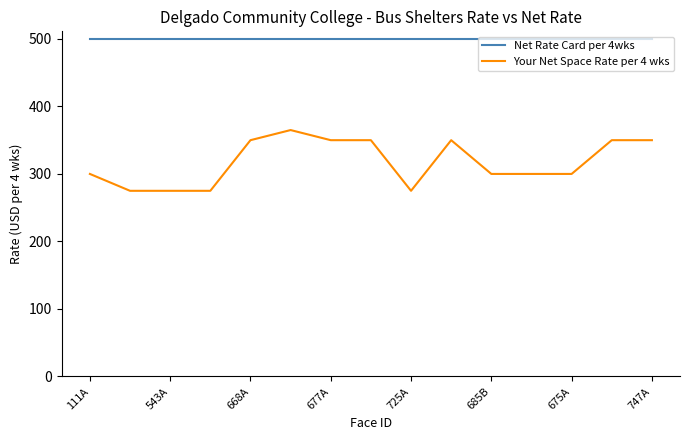

Rank the series by their average value, from lowest to highest.

Your Net Space Rate per 4 wks, Net Rate Card per 4wks